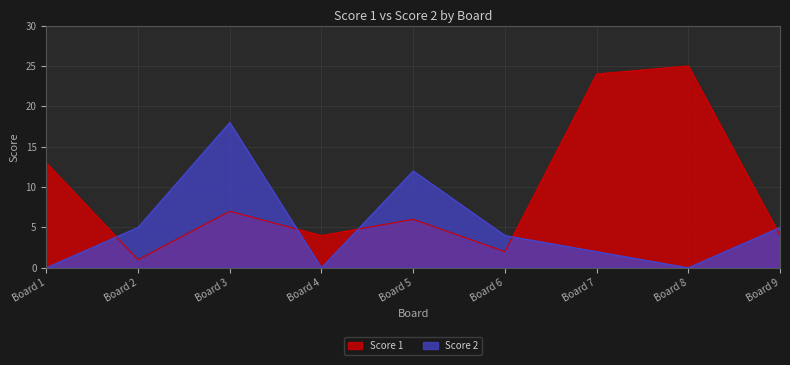

Where is Score 2 nearest to the value 9?

Board 5